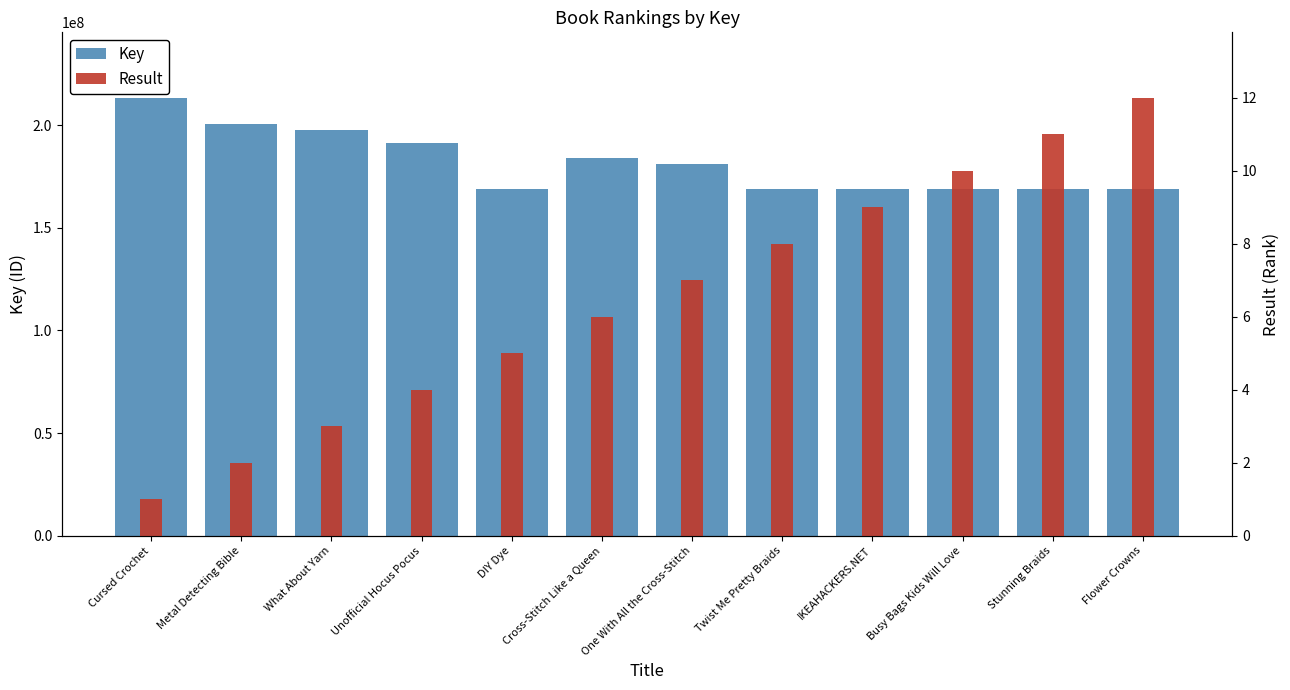

The Result series shows 9 at IKEAHACKERS.NET. True or false?

True